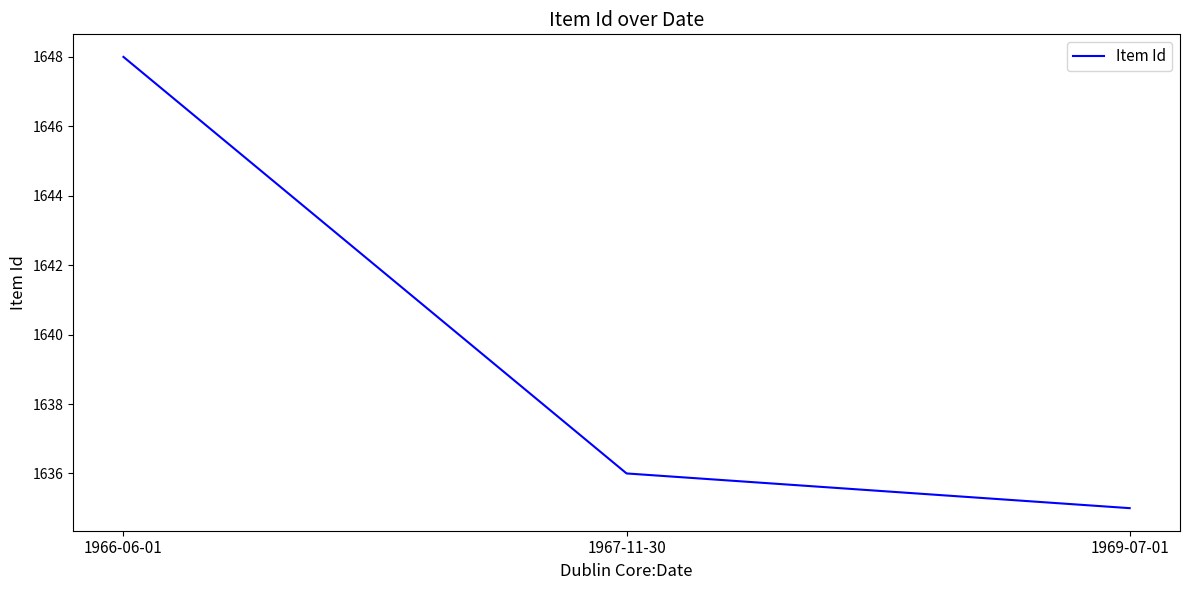

Approximately how many times larger is the value at 1967-11-30 compared to 1966-06-01?

1.0